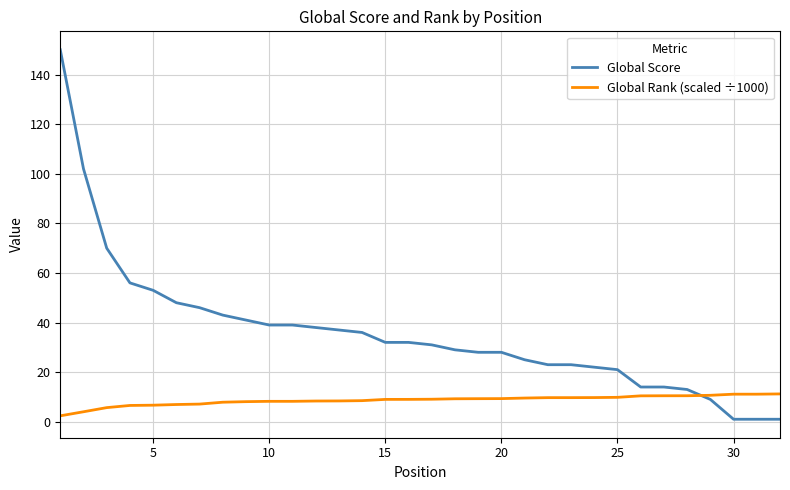

What is the difference between the maximum and minimum values in the Global Rank (scaled ÷1000) series?

8.8